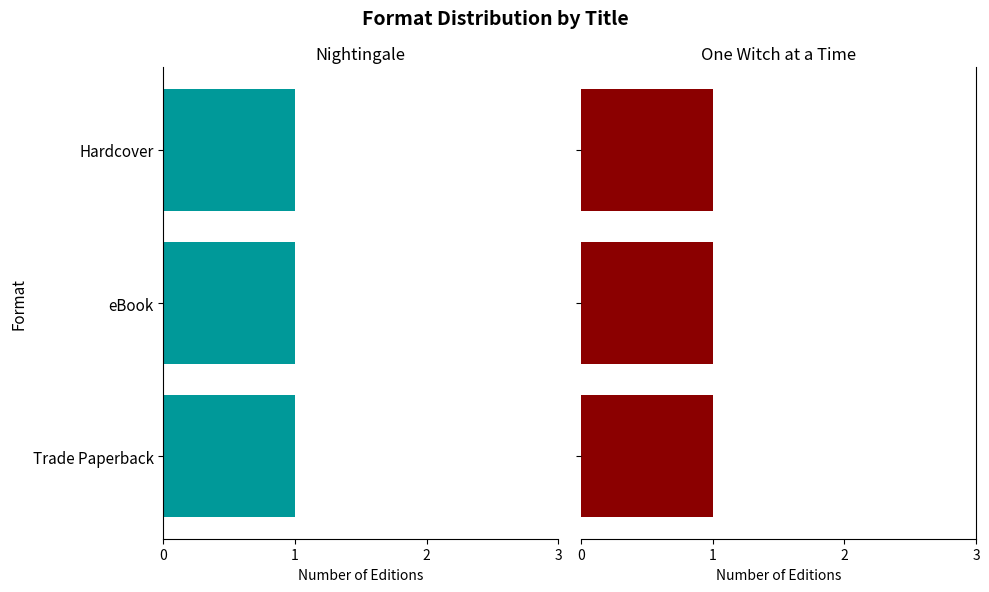

Which series has the largest range (max minus min)?

Trade Paperback